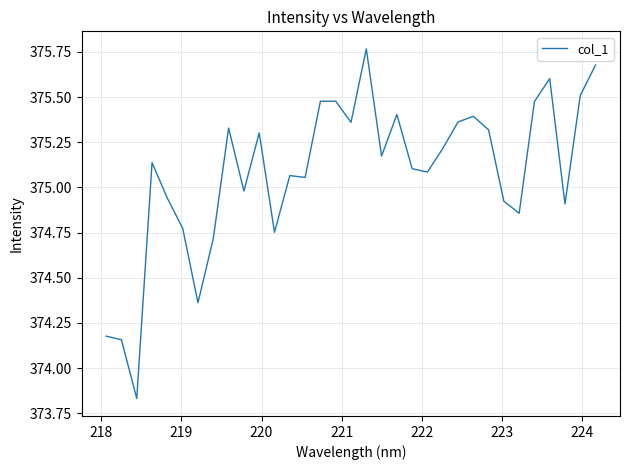

What is the difference between the maximum and minimum values?

1.9